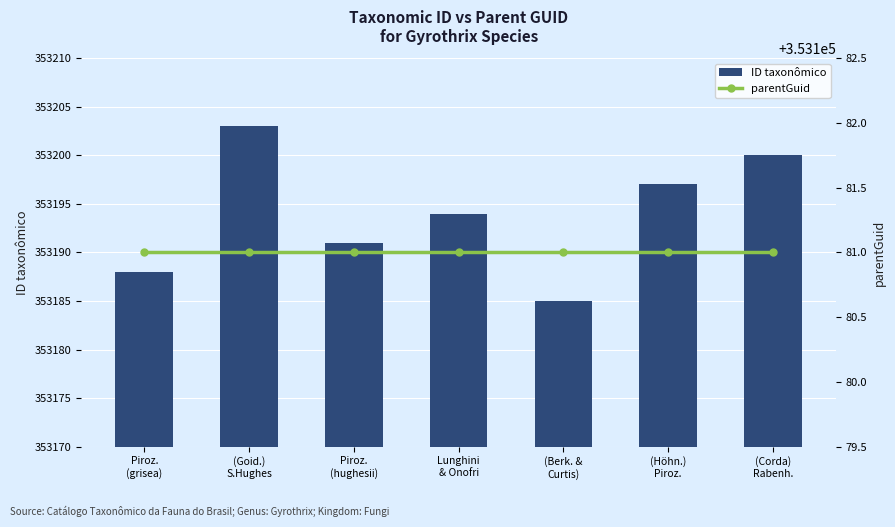

What is the difference between the ID taxonômico values at (Berk. &
Curtis) and Piroz.
(grisea)?

3